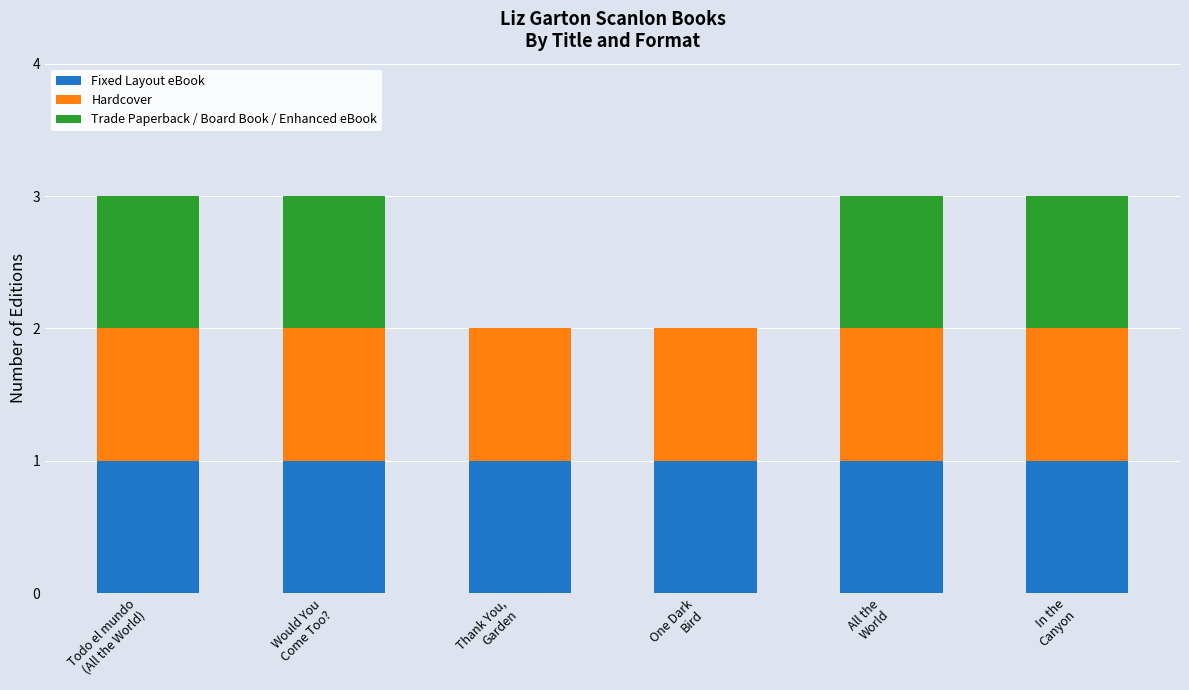

What is the sum of all Fixed Layout eBook values?

6